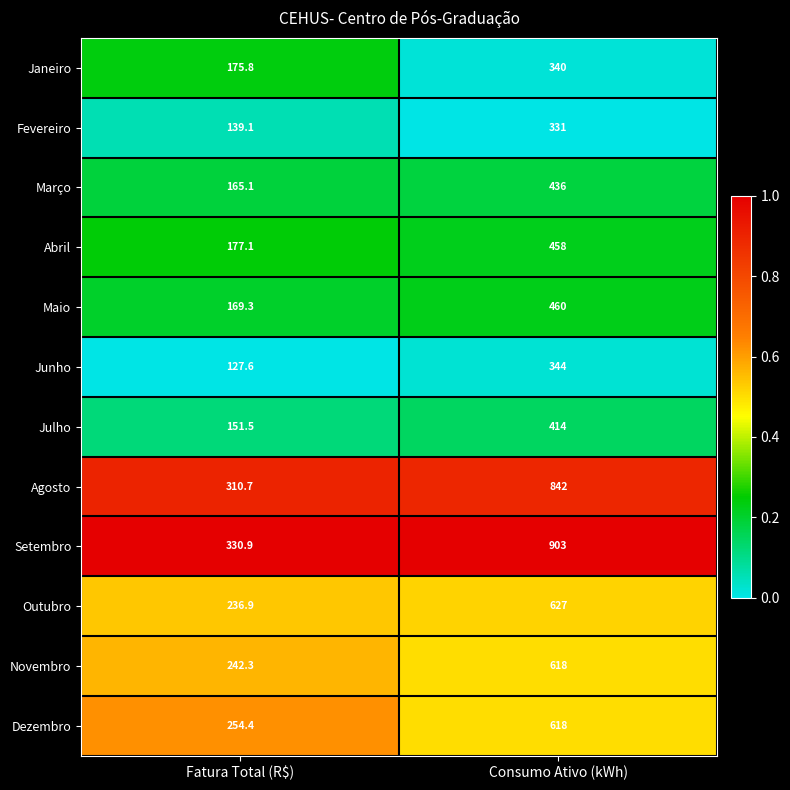

At which label is Novembro closest to 430?

Fatura Total (R$)